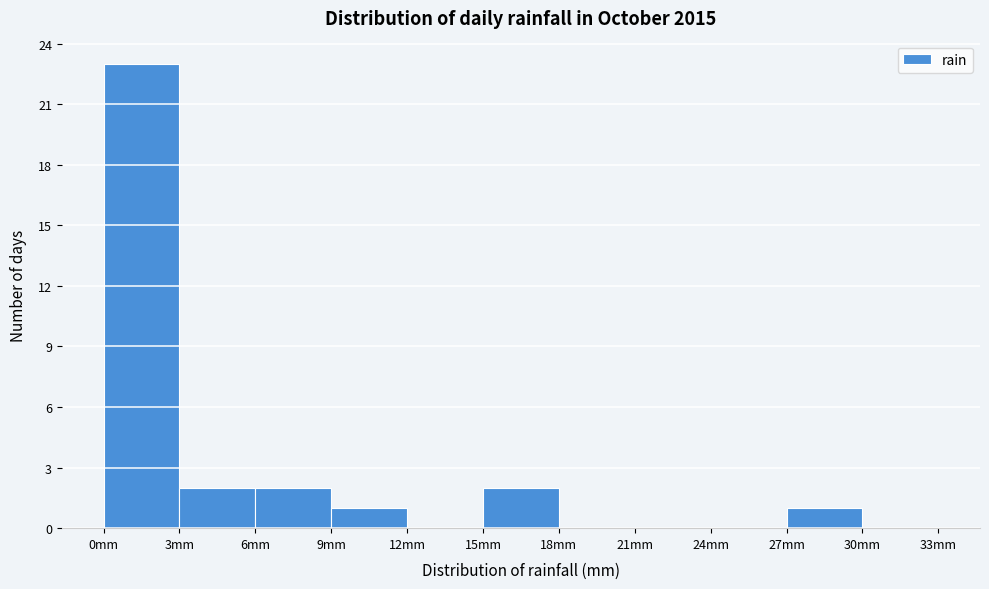

How tall is the bar that spans 9 to 12 on the x-axis? The values are not printed on the chart, so give them approximately, as read against the axis.

1